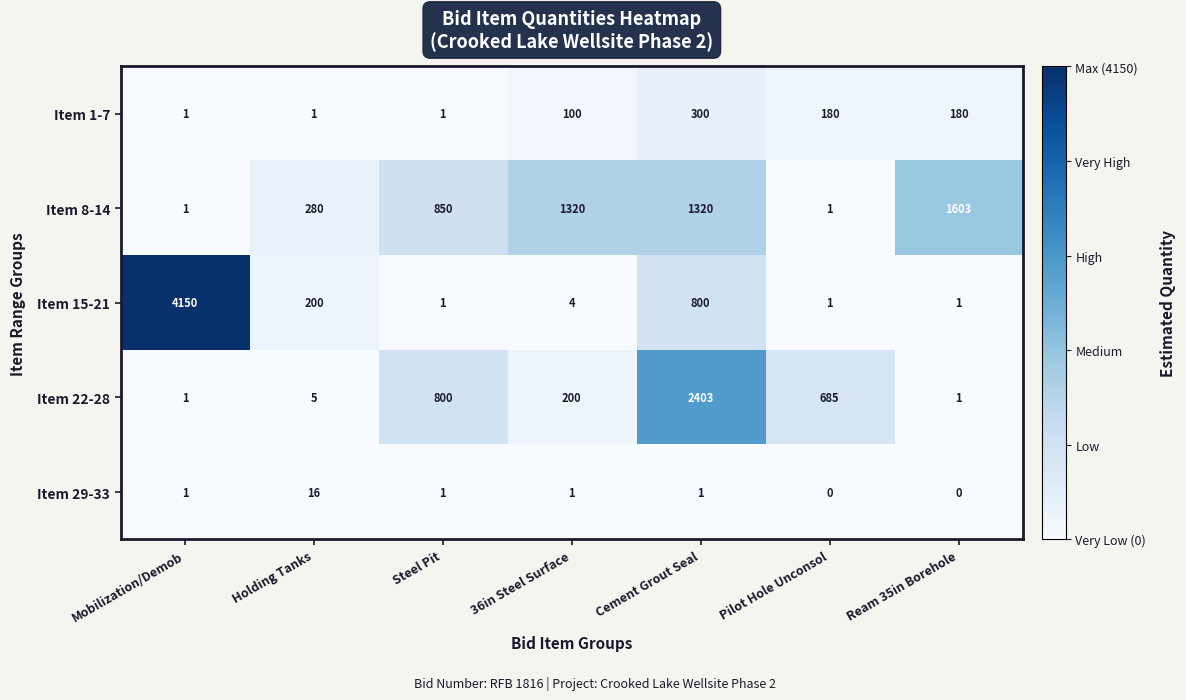

What is the difference between the highest and lowest values at Mobilization/Demob?

4149